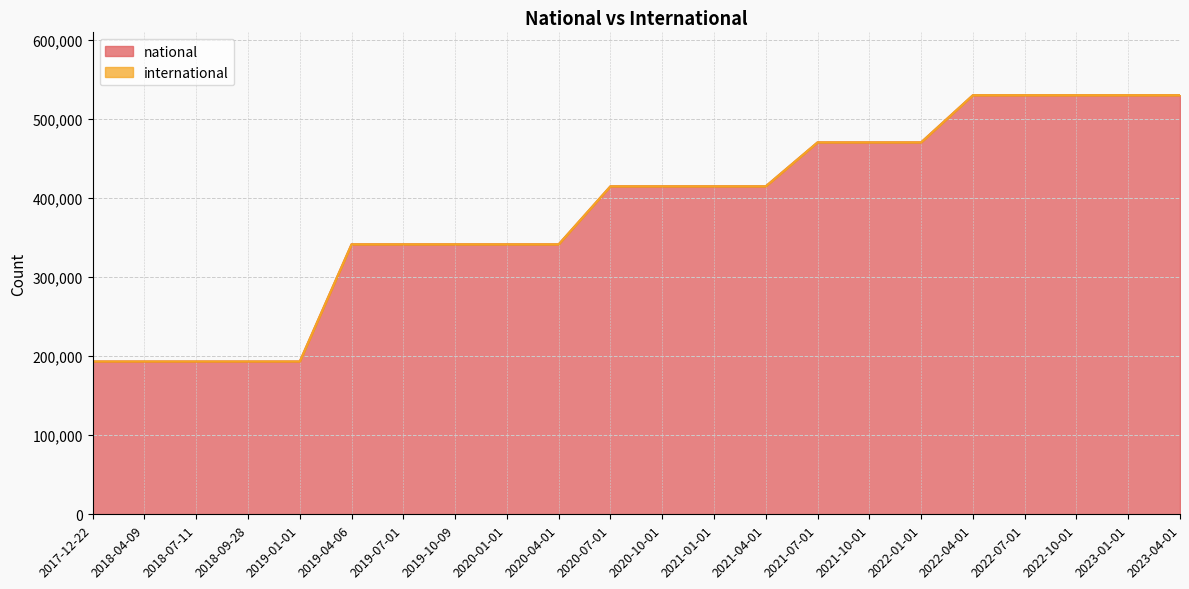

True or false: the data has more than 1 interior local peaks.

False